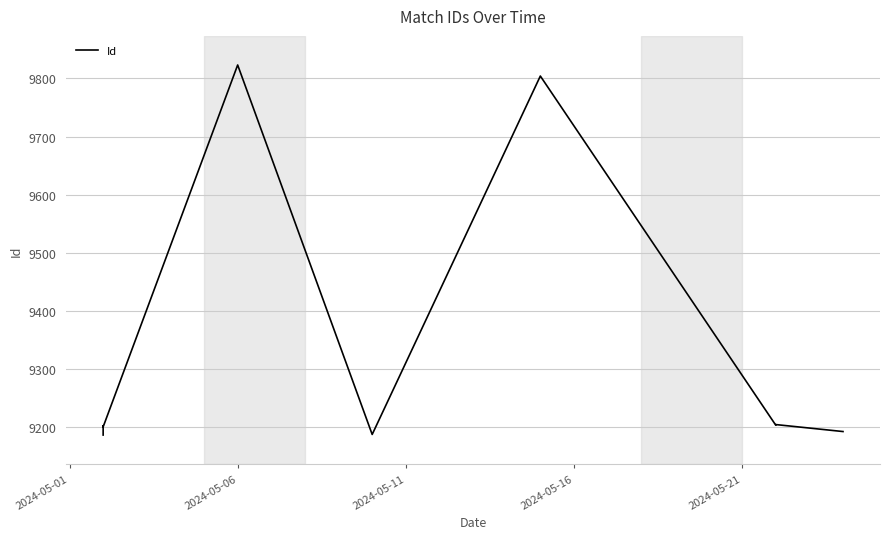

What is the smallest value displayed?

9187